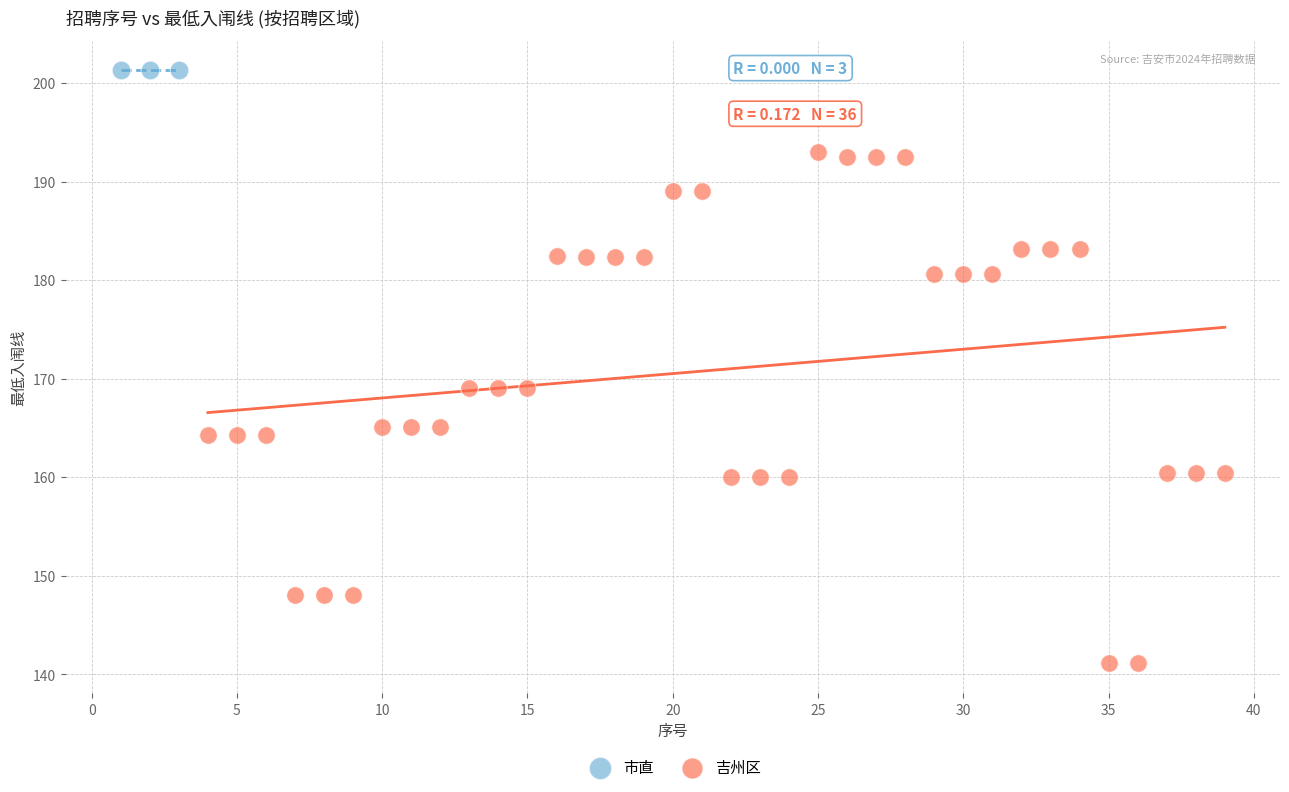

Which series reaches the minimum Y coordinate?

吉州区